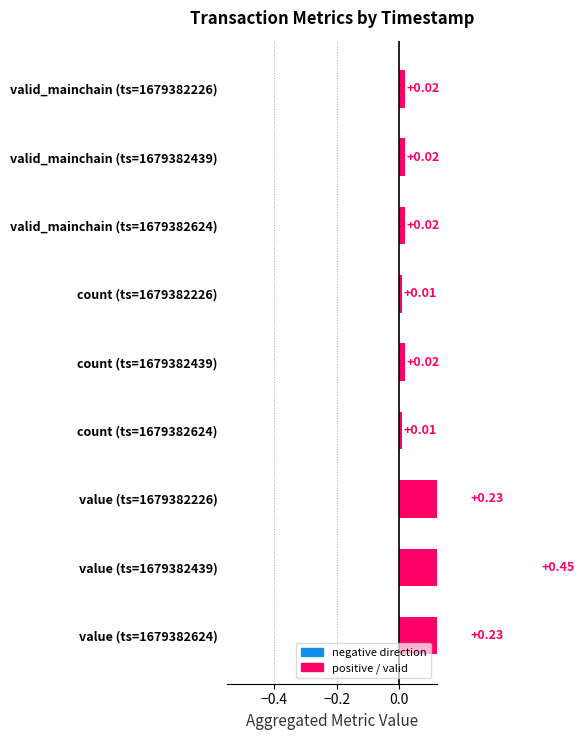

Reading right to left, what are all the values shown in this chart?

0.0	0.0	0.0	0.0	0.0	0.0	0.2	0.5	0.2